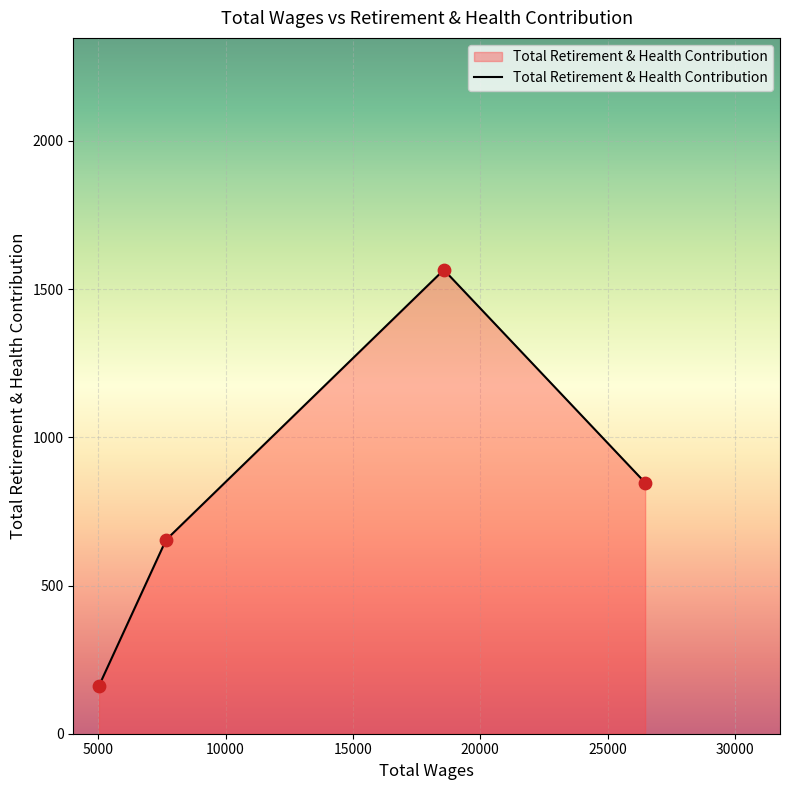

What is the greatest value displayed?

1565